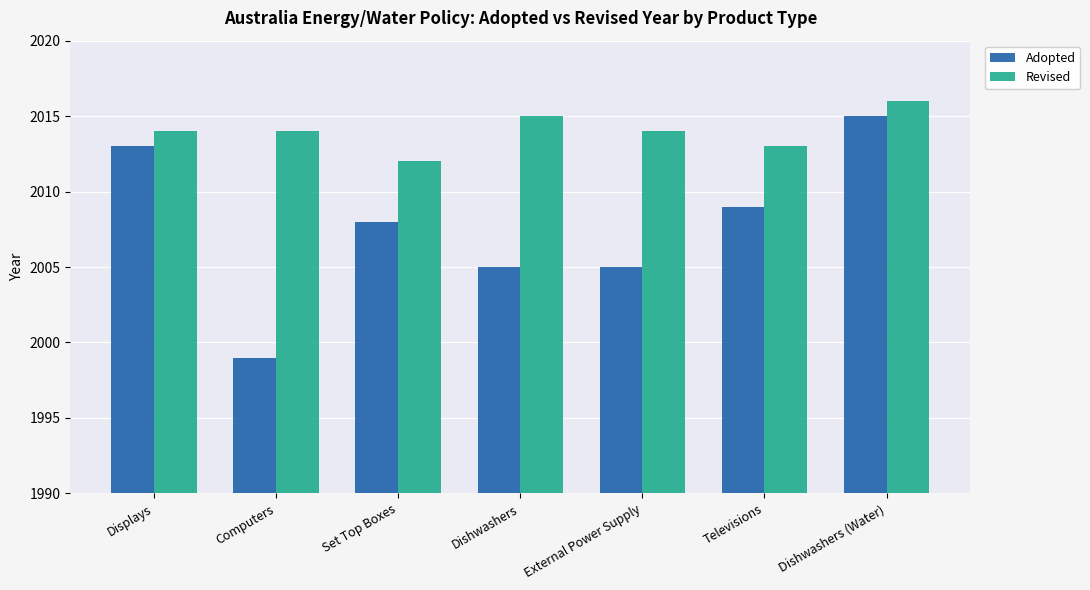

True or false: Adopted has a value of 3005 at Televisions.

False